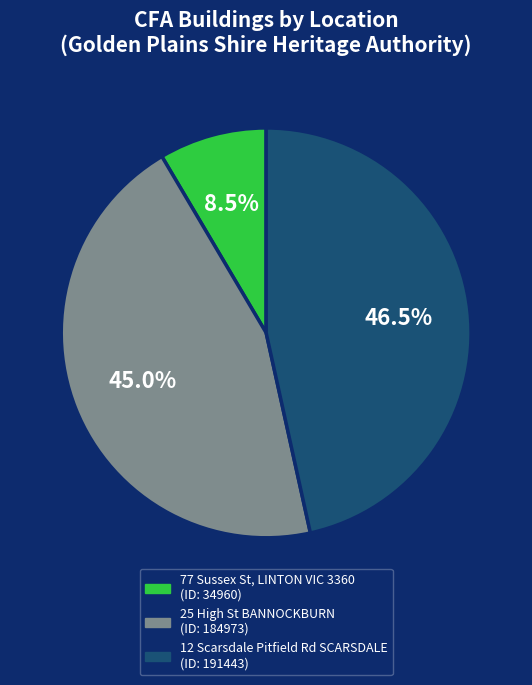

Is there any slice that represents more than half of the pie?

No